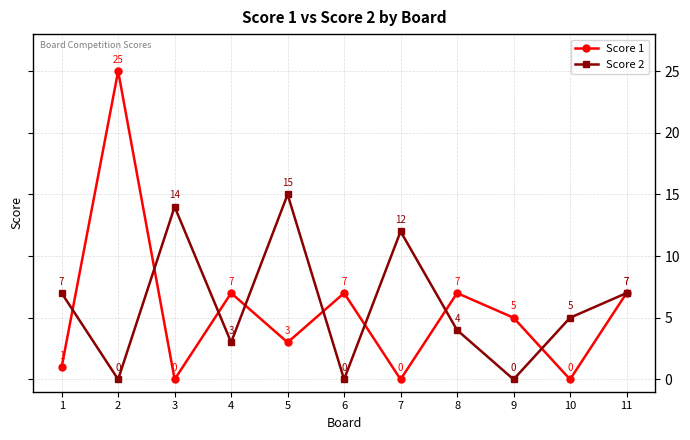

Reading left to right, what are all the values shown in this chart?

Score 1: 1	25	0	7	3	7	0	7	5	0	7
Score 2: 7	0	14	3	15	0	12	4	0	5	7